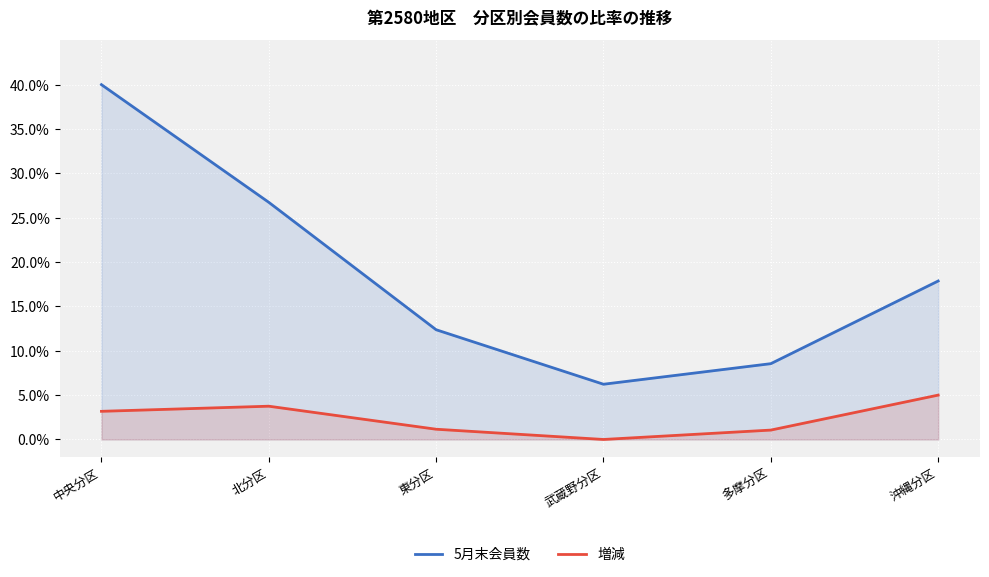

Reading right to left, extract all data points from this chart.

5月末会員数: 沖縄分区=17.9	多摩分区=8.5	武蔵野分区=6.2	東分区=12.4	北分区=26.7	中央分区=40.0
増減: 沖縄分区=5.0	多摩分区=1.1	武蔵野分区=0.0	東分区=1.2	北分区=3.8	中央分区=3.2